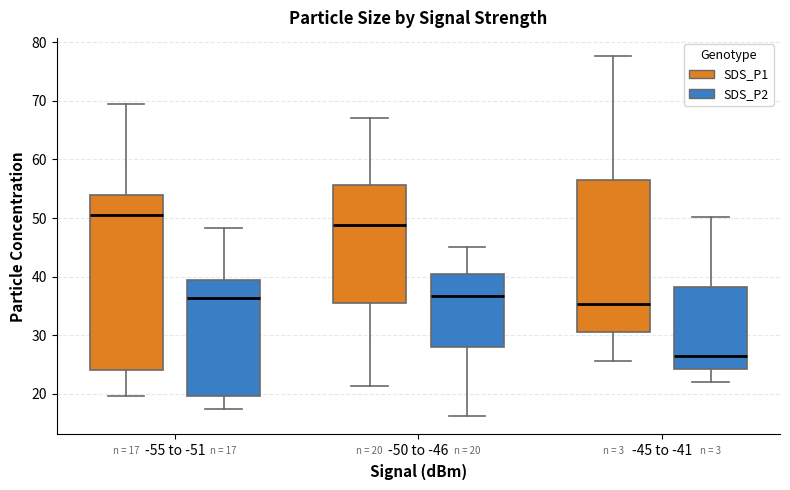

Which box has the lowest median line?

-45 to -41 (SDS_P2)